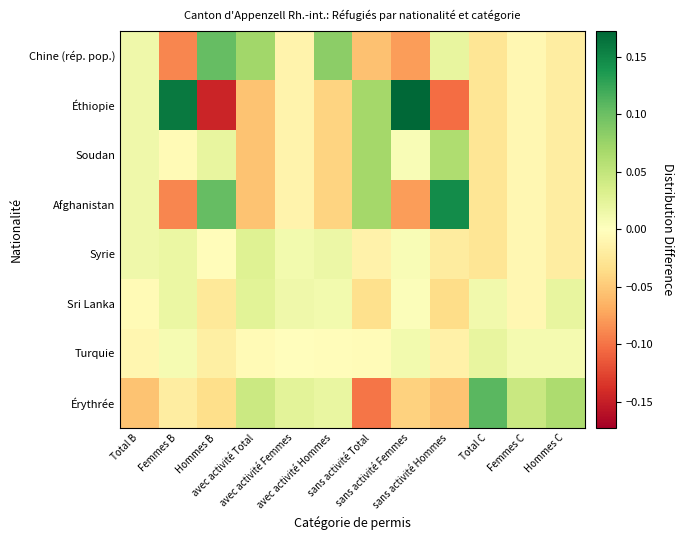

Which label corresponds to the smallest value in the chart?

Hommes B